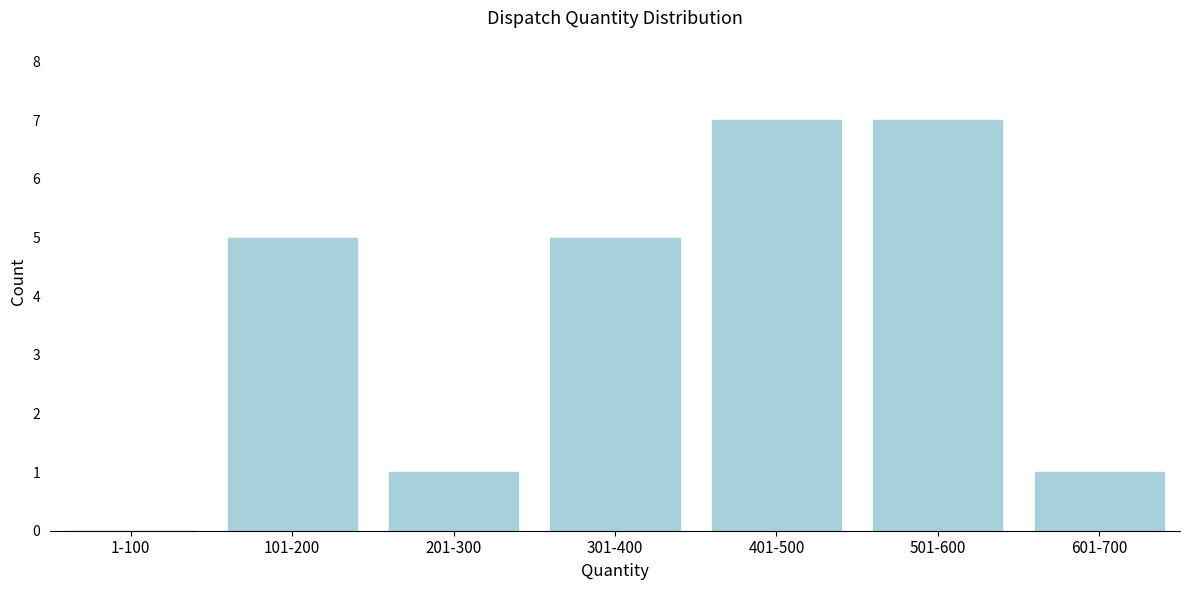

Reading right to left, transcribe all the data shown in this chart.

601-700=1	501-600=7	401-500=7	301-400=5	201-300=1	101-200=5	1-100=0